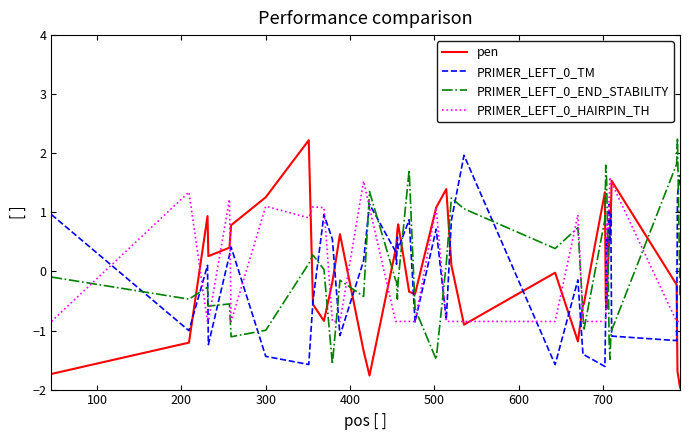

What is the maximum value for PRIMER_LEFT_0_HAIRPIN_TH?

1.6